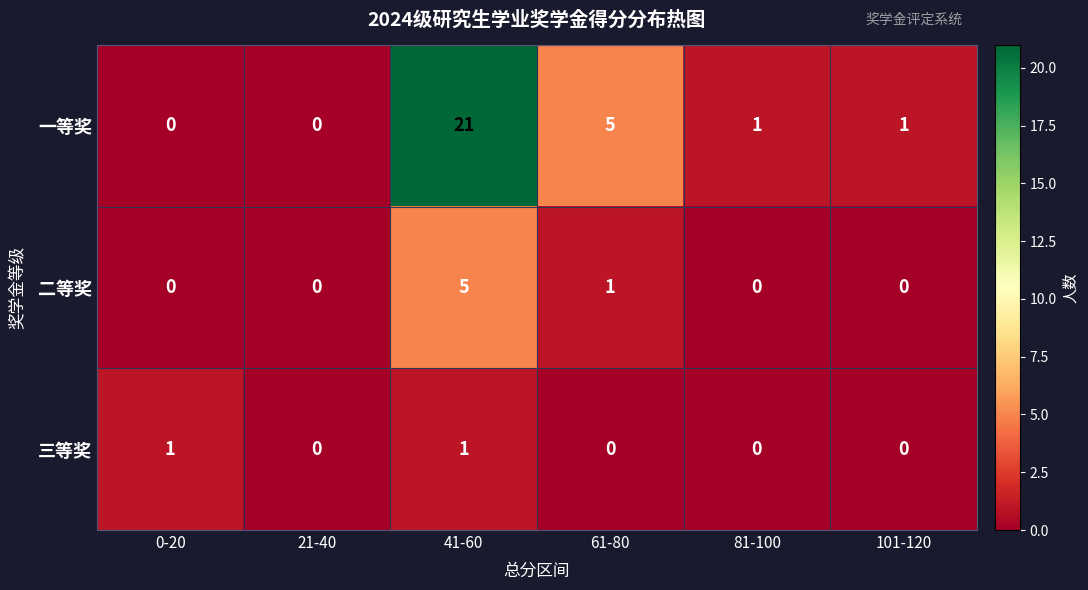

List the series in order of their peak value, highest first.

一等奖, 二等奖, 三等奖